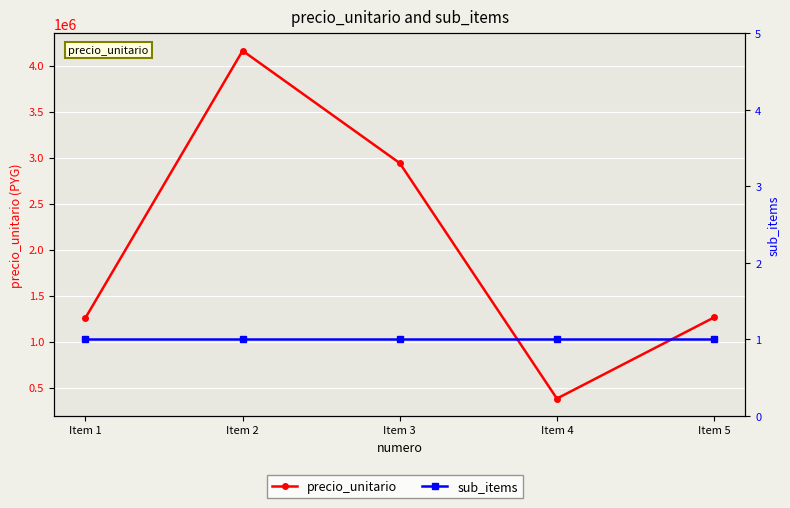

True or false: sub_items has a value of 1 at Item 4.

True